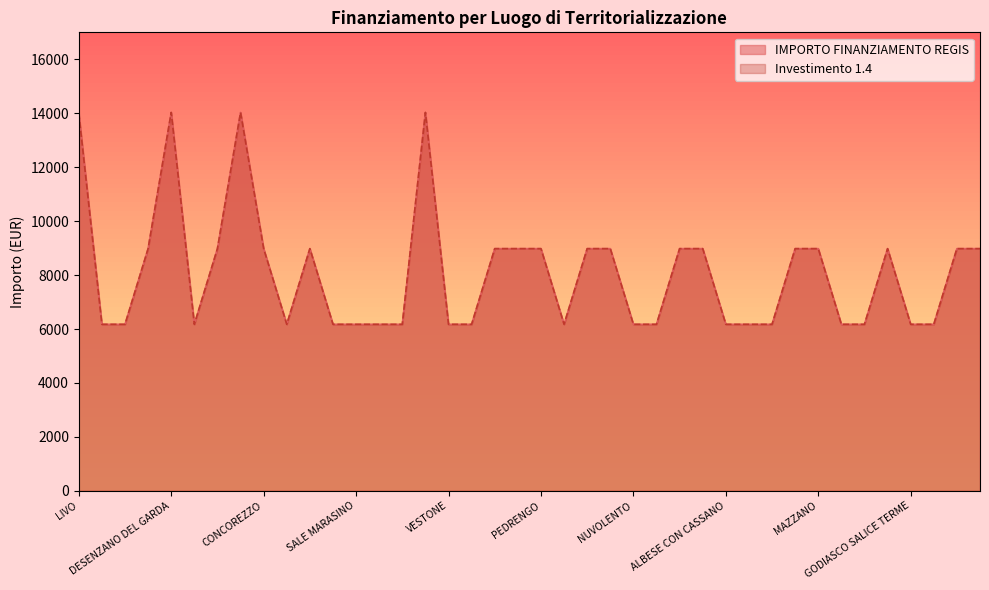

What are all the series names shown in the legend?

IMPORTO FINANZIAMENTO REGIS, Investimento 1.4